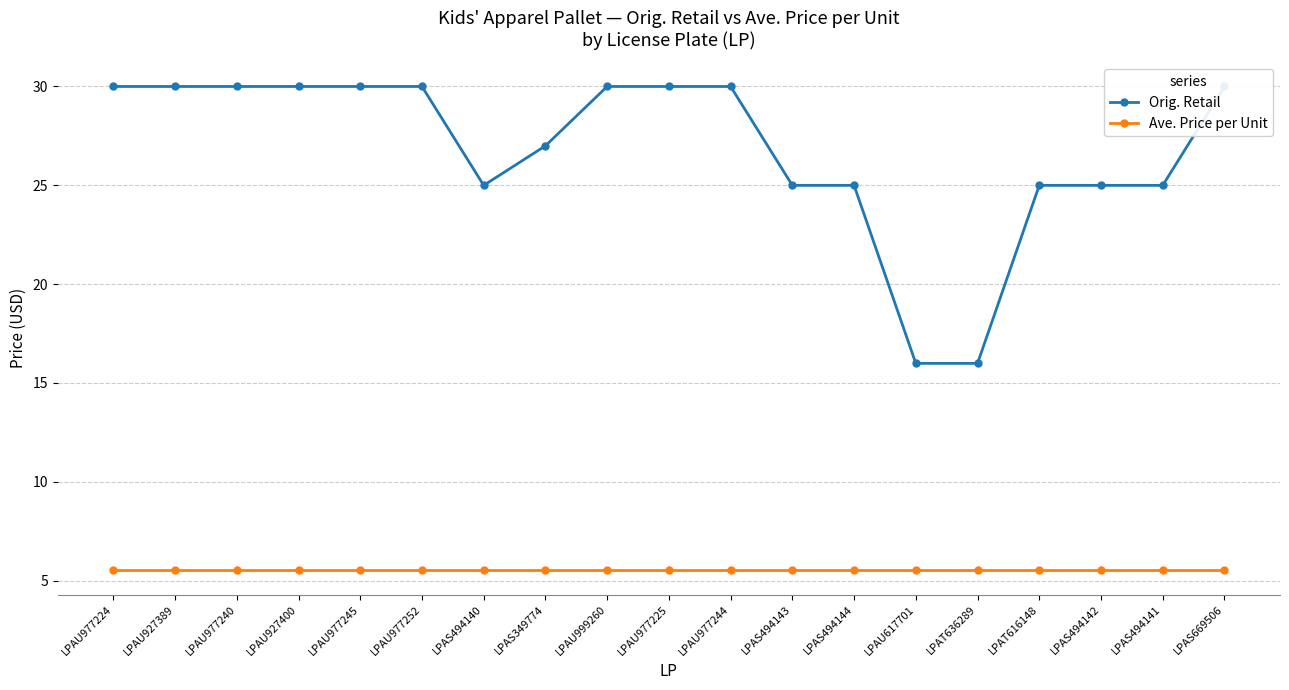

True or false: Orig. Retail and Ave. Price per Unit cross at least once.

False